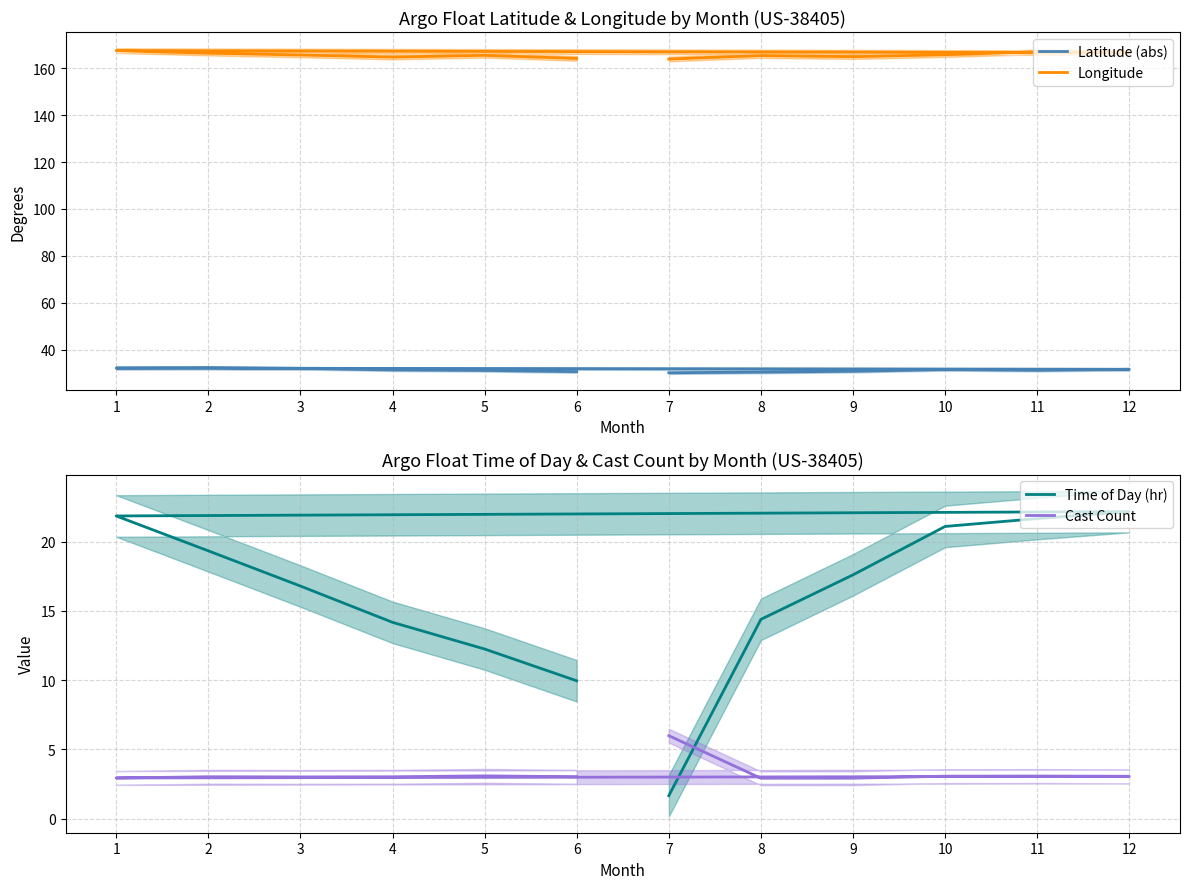

What is the difference between the Longitude values at 9 and 5?

0.6